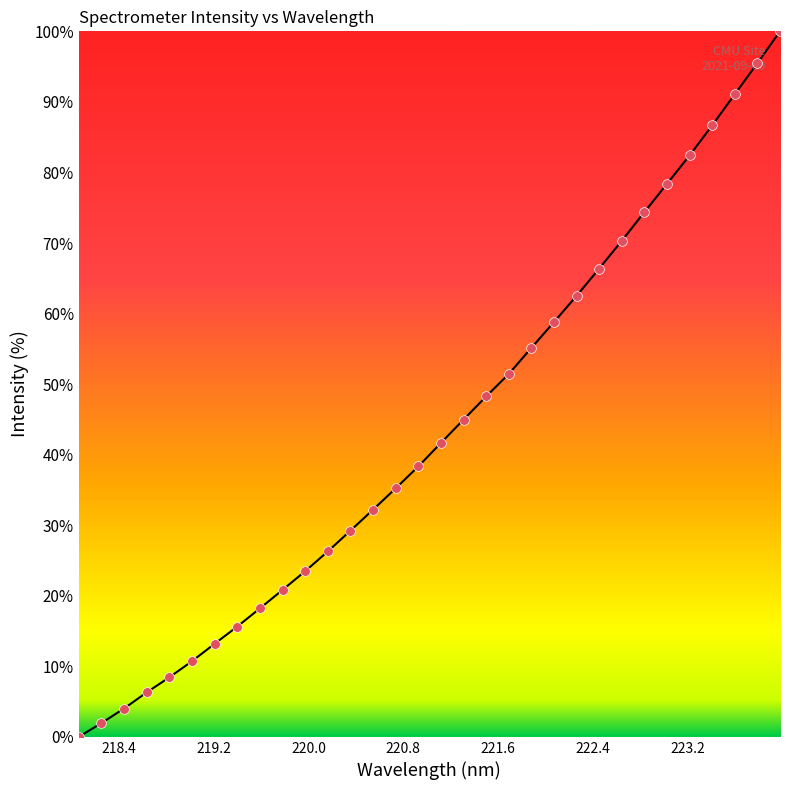

What is the maximum value shown in the chart?

100.0